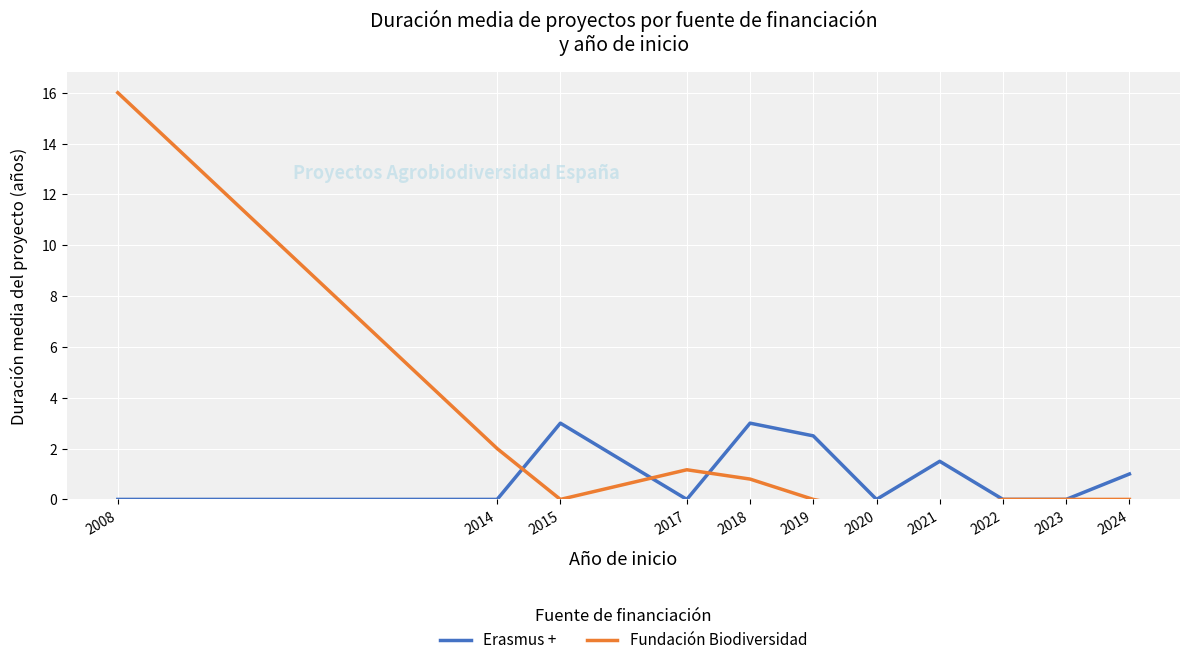

Reading left to right, extract all data points from this chart.

Erasmus +: 0.0	0.0	3.0	0.0	3.0	2.5	0.0	1.5	0.0	0.0	1.0
Fundación Biodiversidad: 16.0	2.0	0.0	1.2	0.8	0.0	-0.5	-0.5	0.0	0.0	0.0